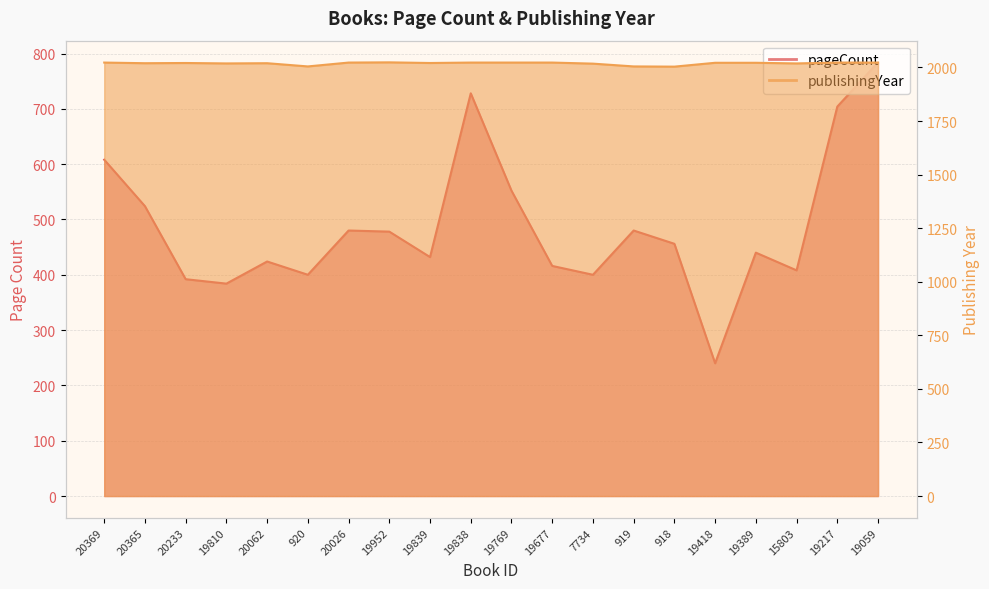

True or false: publishingYear and pageCount cross at least once.

False